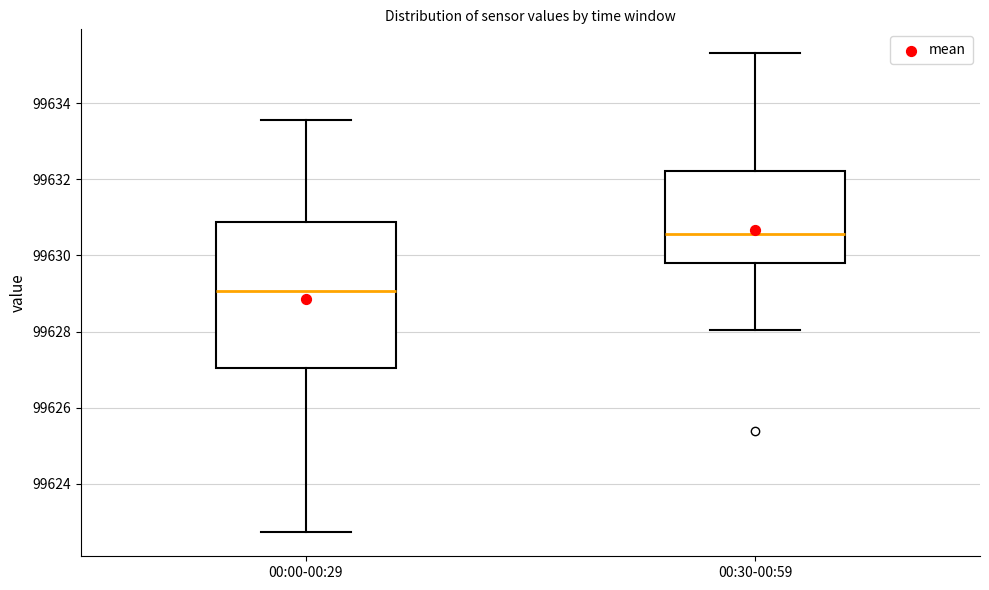

Which box is the tallest, from its lower edge to its upper edge?

00:00-00:29